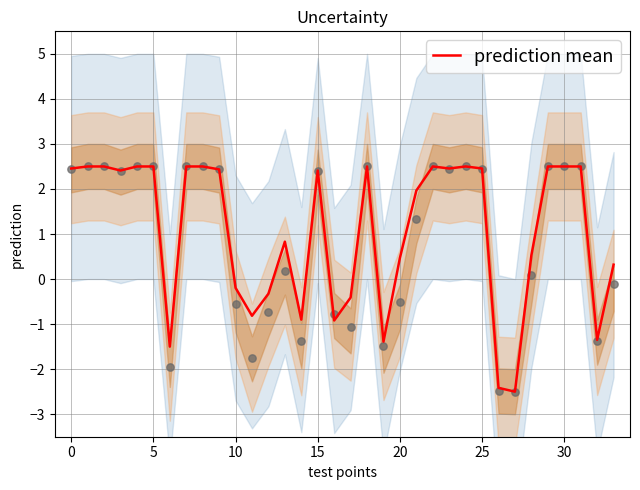

What is the change in value from 12 to 24?

+2.8